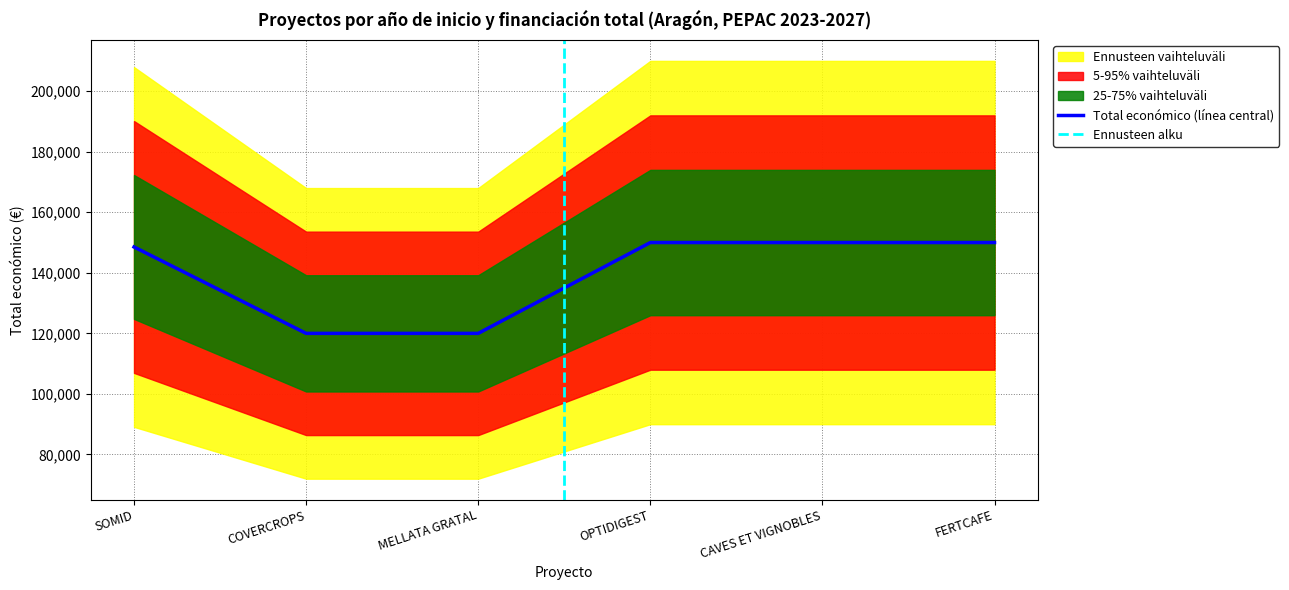

What is the difference between the maximum and minimum values?

30000